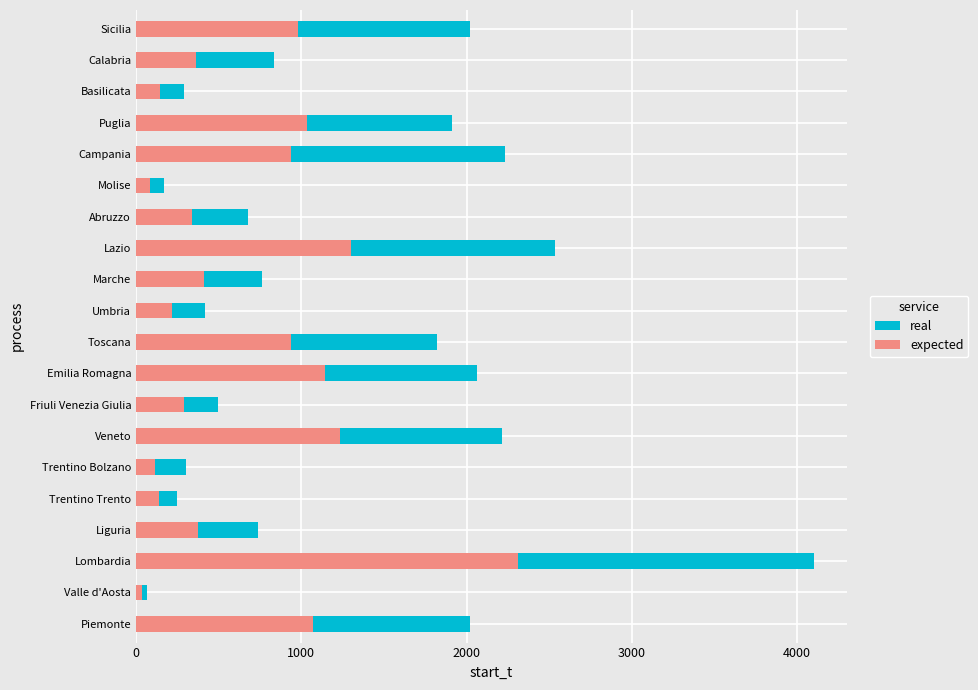

How many distinct data groups are displayed?

2